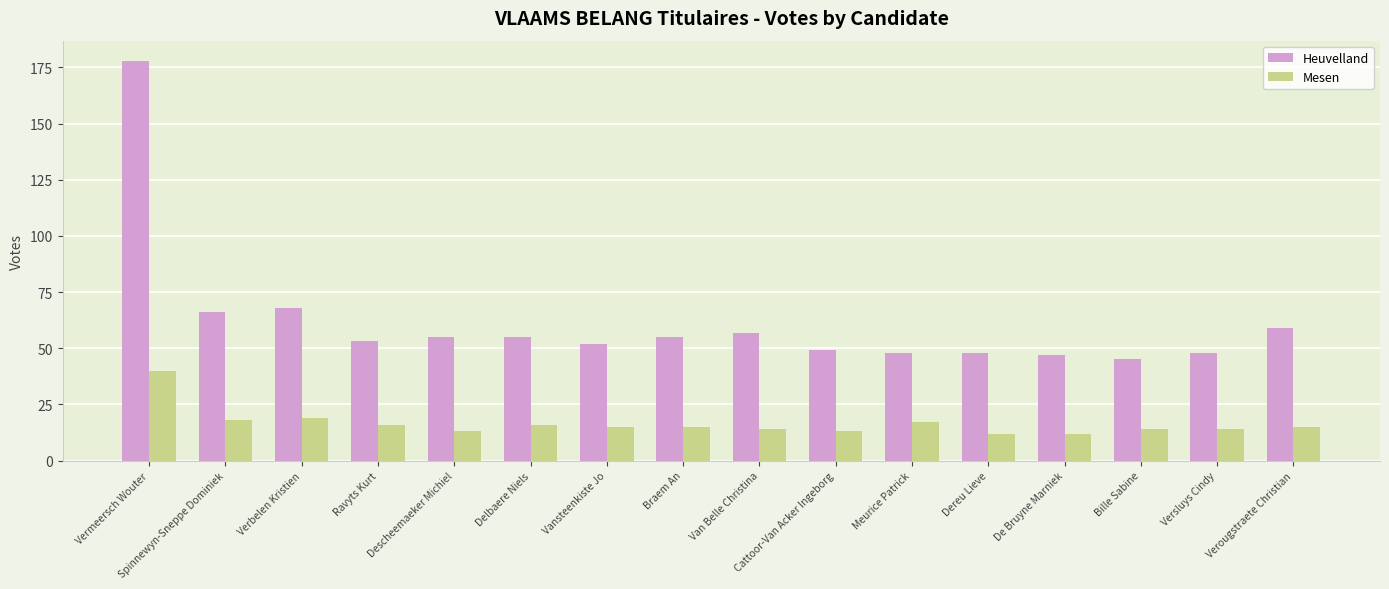

What is the minimum value for Heuvelland?

45